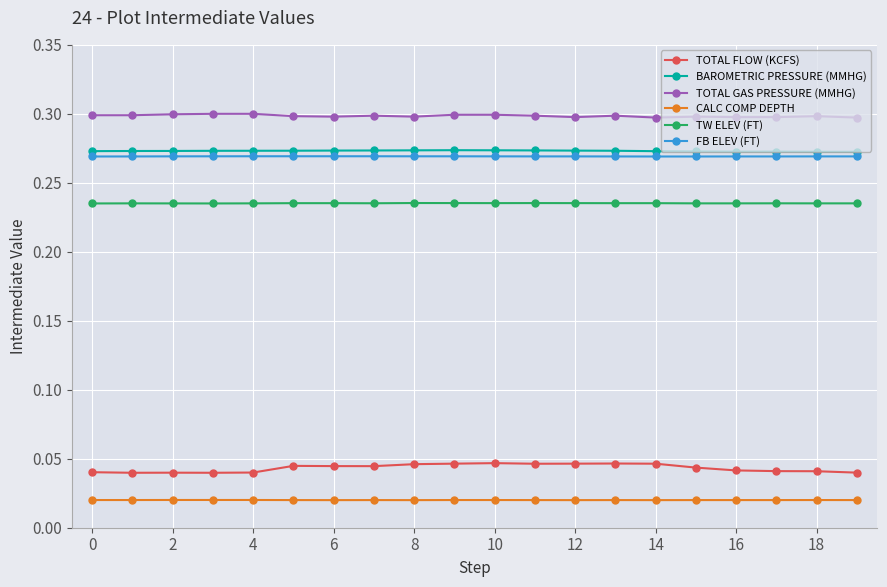

True or false: CALC COMP DEPTH and FB ELEV (FT) intersect in this chart.

False